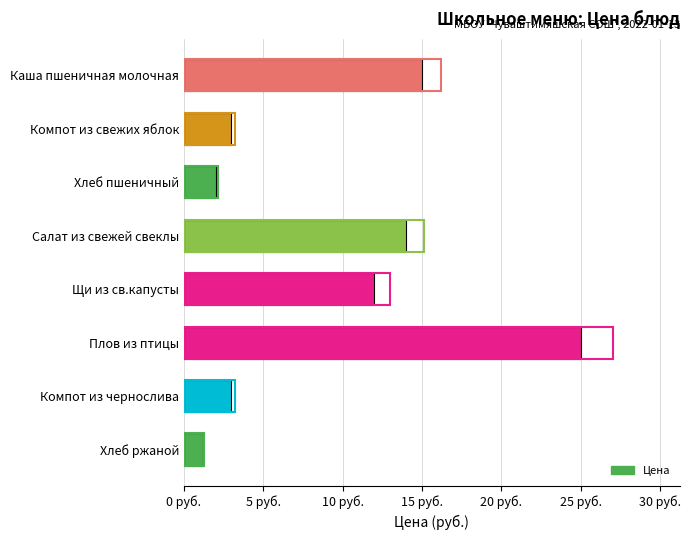

Which label corresponds to the smallest value in the chart?

Хлеб ржаной